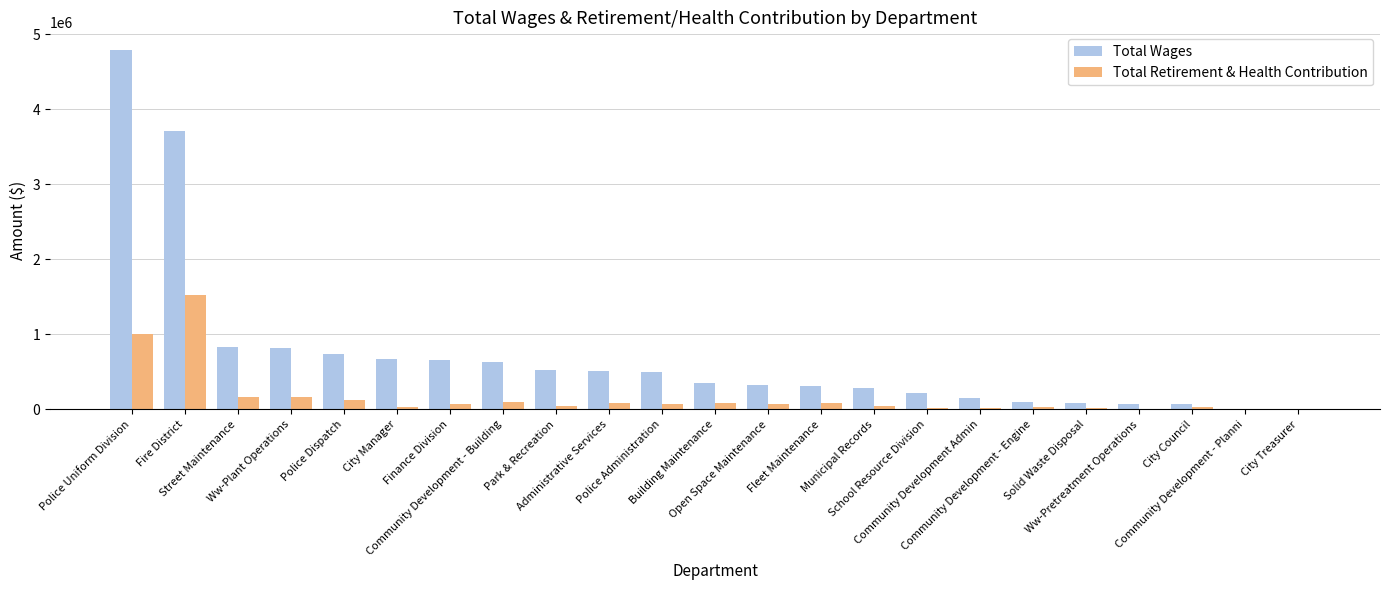

What is the difference between the Total Wages values at City Treasurer and City Council?

59943